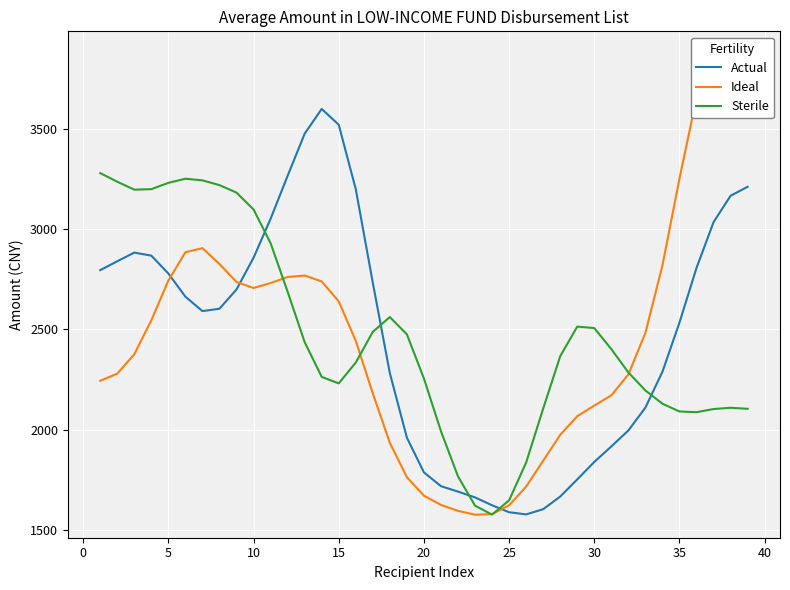

In Ideal, how many points are higher than both neighbors (excluding endpoints)?

3